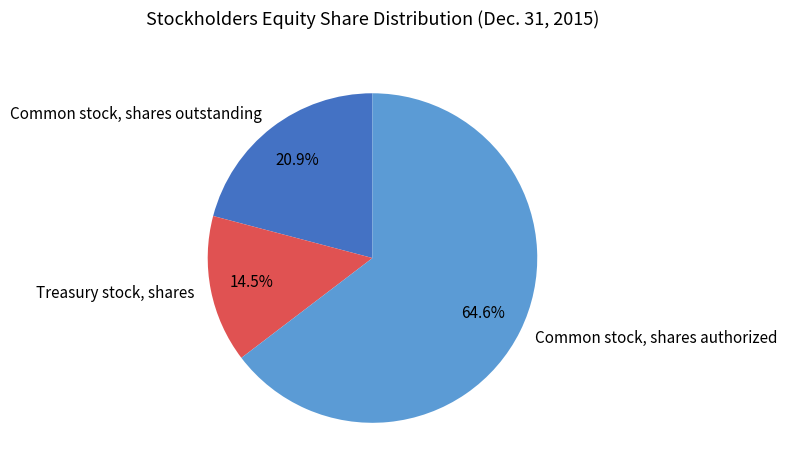

What portion of the pie excludes Common stock, shares outstanding?

79.1%